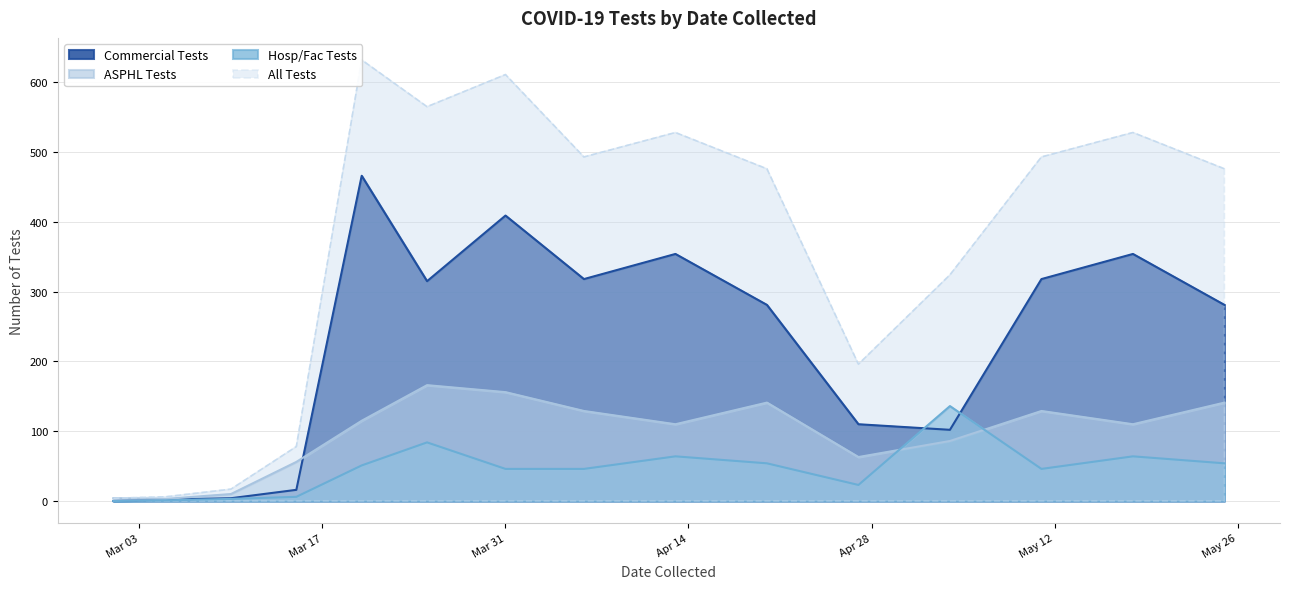

Which category has the lowest value in the Commercial Tests series?

2020-03-01